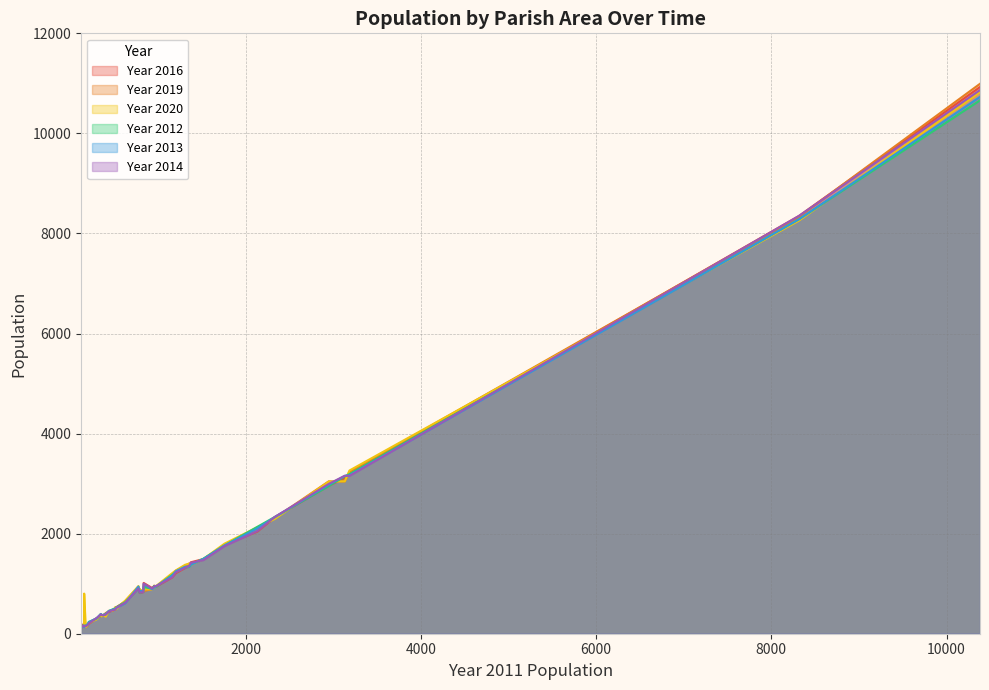

What is the average value of the Year 2013 series?

1369